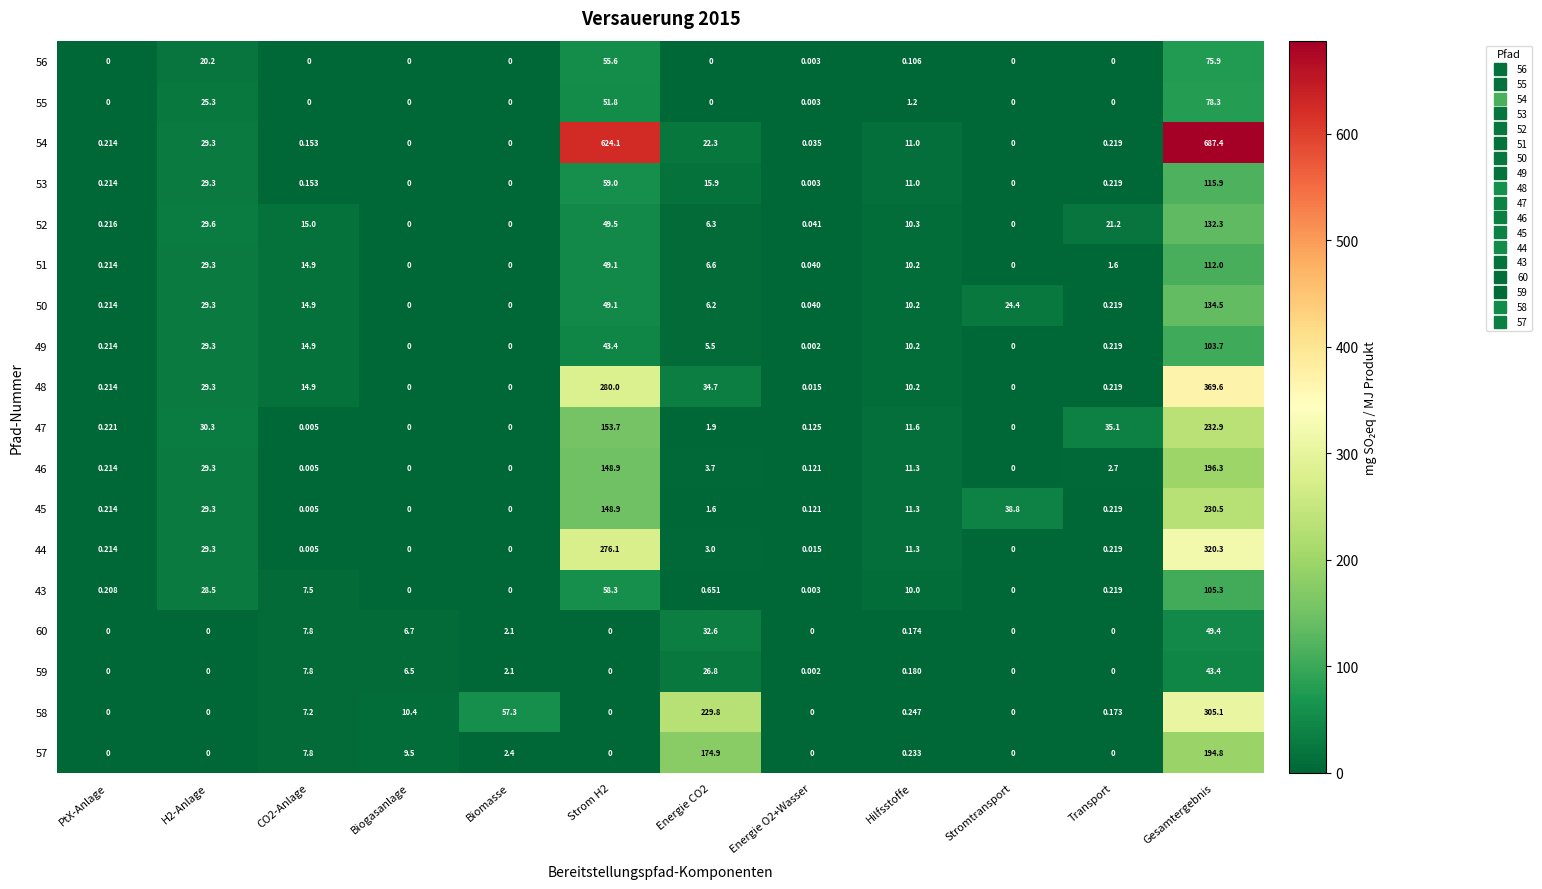

Rank the series by their maximum value, from lowest to highest.

59, 60, 56, 55, 49, 43, 51, 53, 52, 50, 57, 46, 45, 47, 58, 44, 48, 54